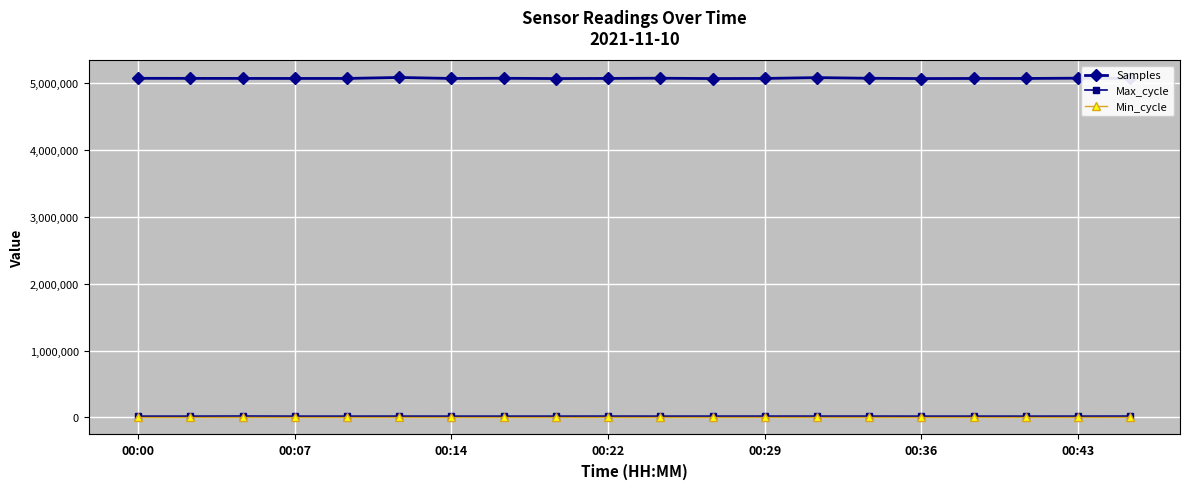

True or false: Min_cycle and Samples cross at least once.

False